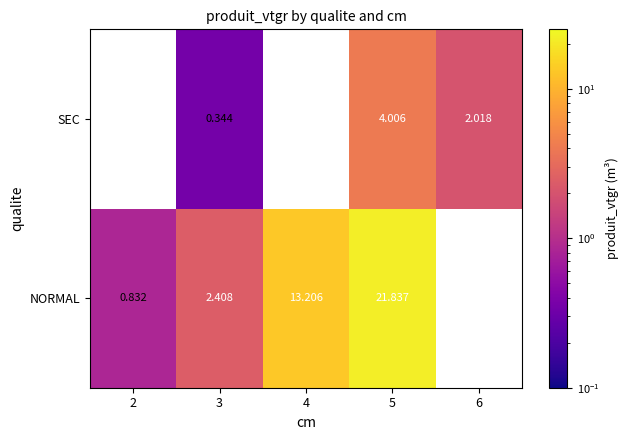

Rank the series at 5 from lowest to highest value.

SEC, NORMAL